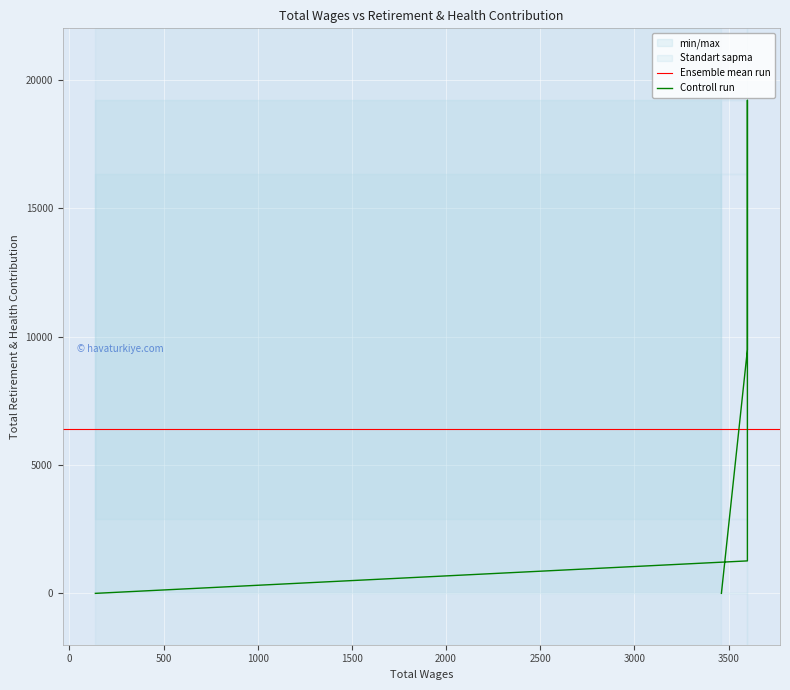

Rank the series at 3600.0 from lowest to highest value.

min_max_lower, Total Retirement & Health Contribution, min_max_upper